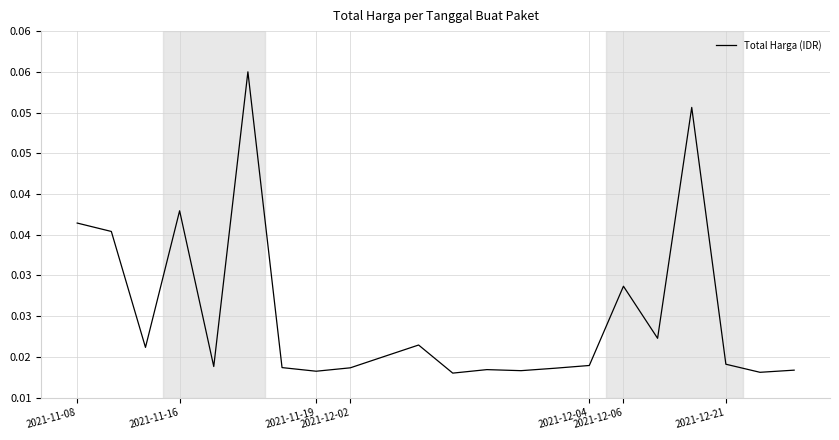

How many points are lower than both their immediate neighbors (excluding endpoints)?

7